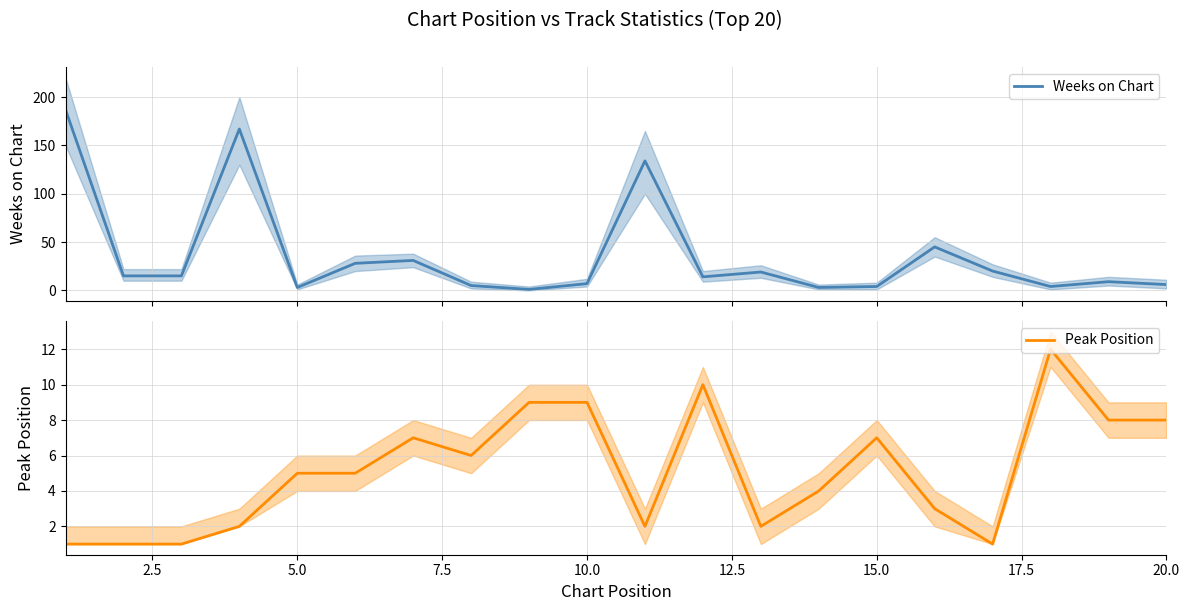

Does the chart have visible grid lines?

Yes